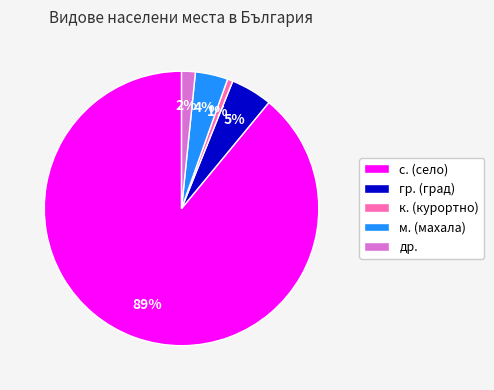

How many segments does this pie chart have?

5